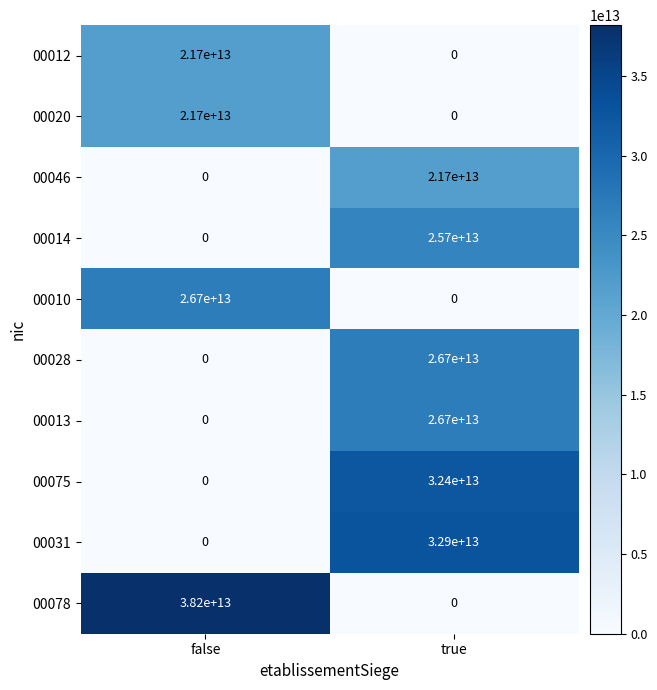

At which category is the sum across all series the highest?

true